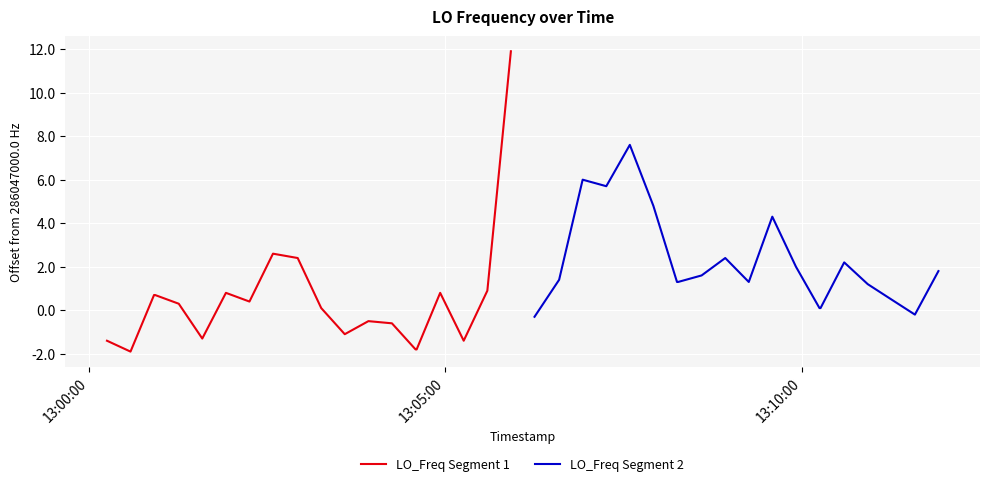

After their last crossing, which series has the higher values: LO_Freq Segment 1 or LO_Freq Segment 2?

LO_Freq Segment 1